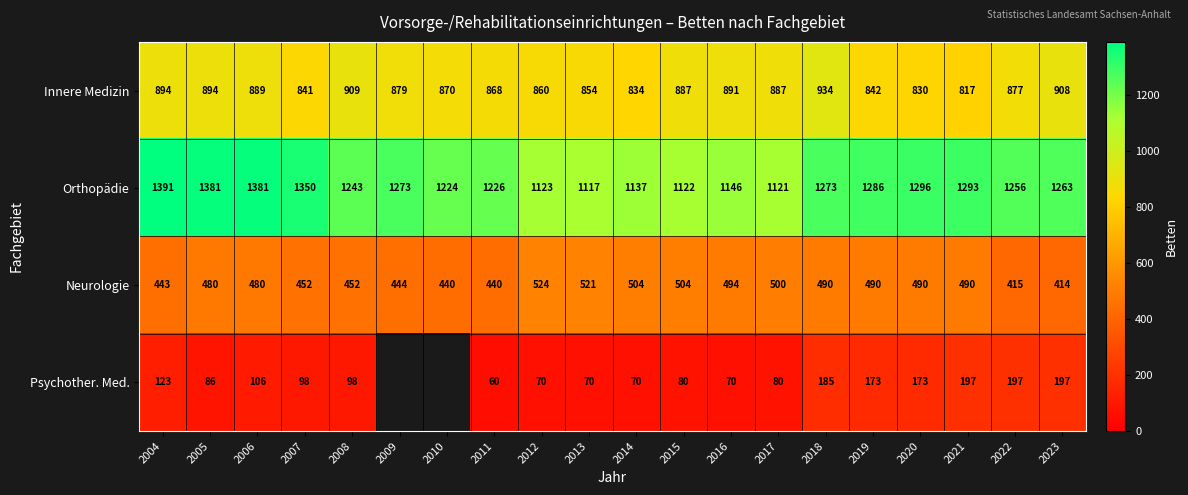

Between 2019 and 2020, which series saw the biggest shift?

Innere Medizin